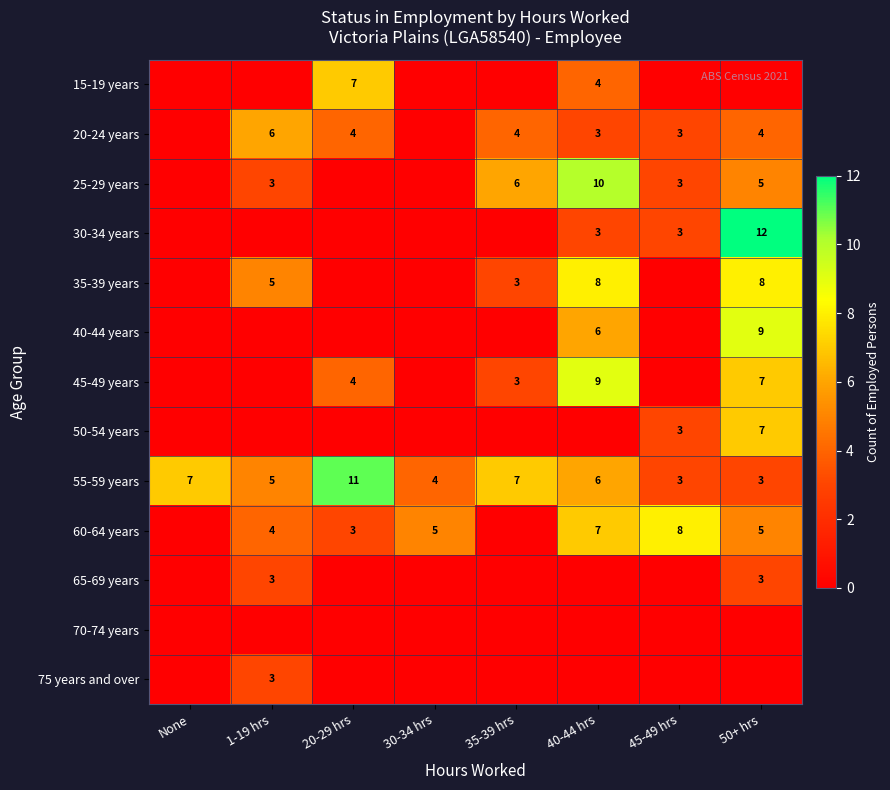

Is it true that 30-34 years equals 2 at 40-44 hrs?

False